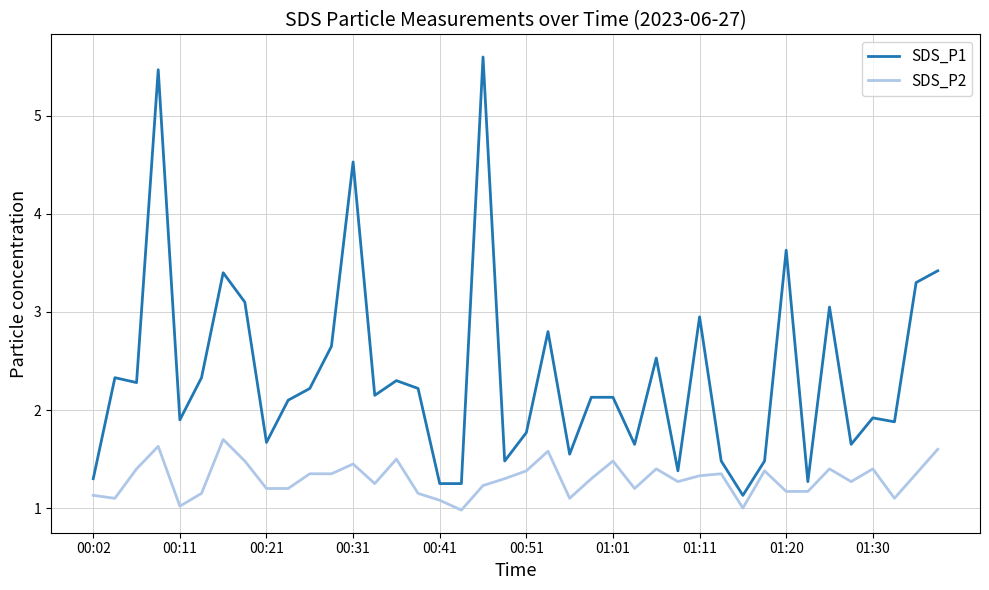

What is the minimum value shown in the chart?

1.0